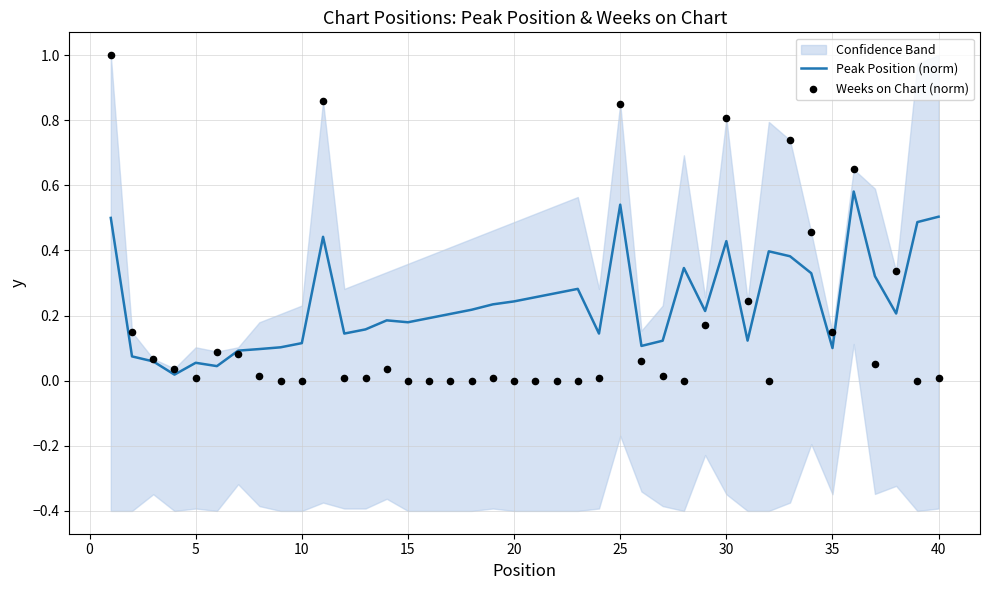

Which series reaches the minimum Y coordinate?

Weeks on Chart (norm)